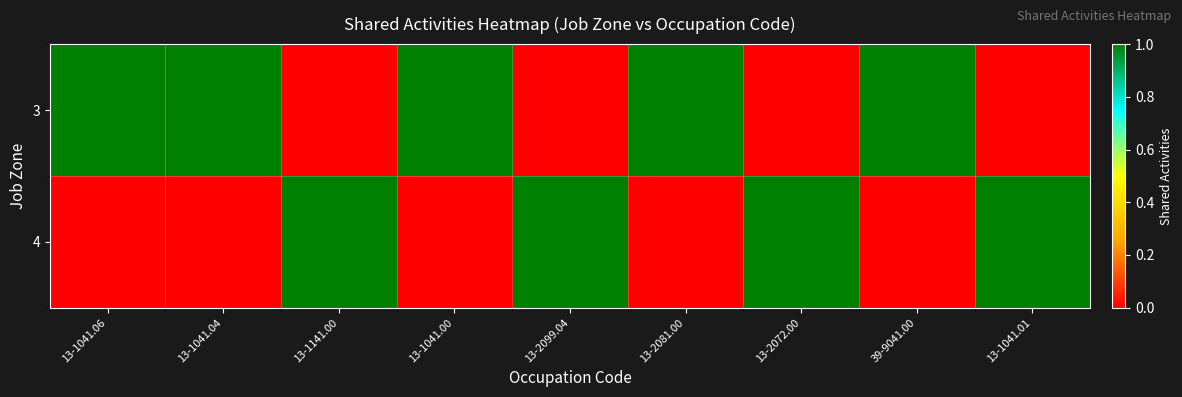

Reading right to left, list all the values displayed in this chart.

3: 13-1041.01=0	39-9041.00=1	13-2072.00=0	13-2081.00=1	13-2099.04=0	13-1041.00=1	13-1141.00=0	13-1041.04=1	13-1041.06=1
4: 13-1041.01=1	39-9041.00=0	13-2072.00=1	13-2081.00=0	13-2099.04=1	13-1041.00=0	13-1141.00=1	13-1041.04=0	13-1041.06=0